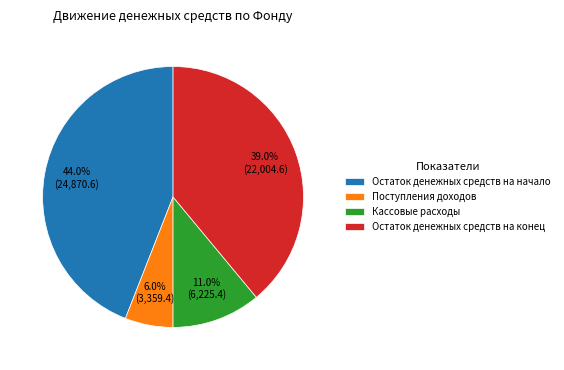

Is there a majority slice in this chart?

No